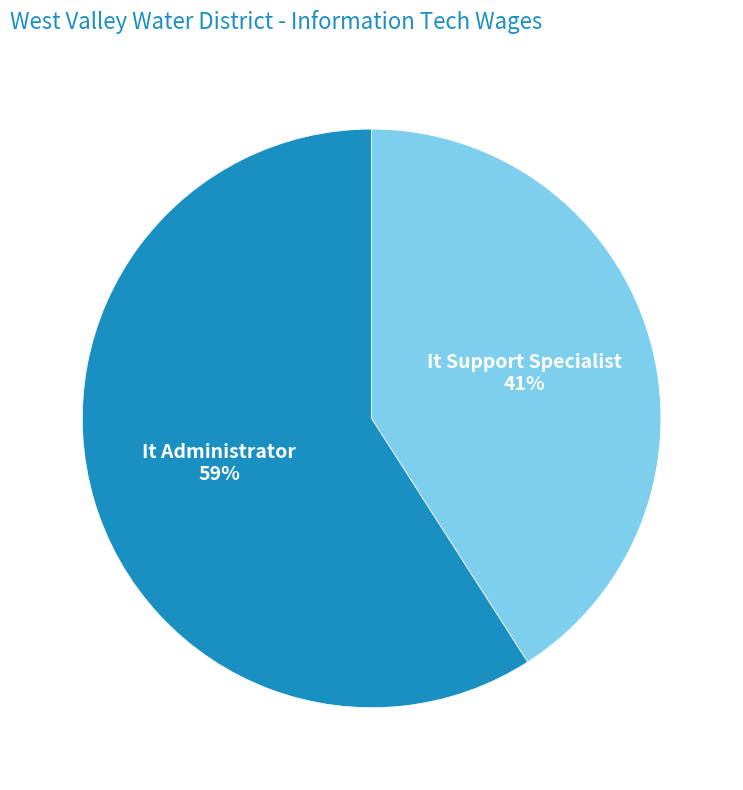

The It Administrator slice represents 59% of the pie. True or false?

True